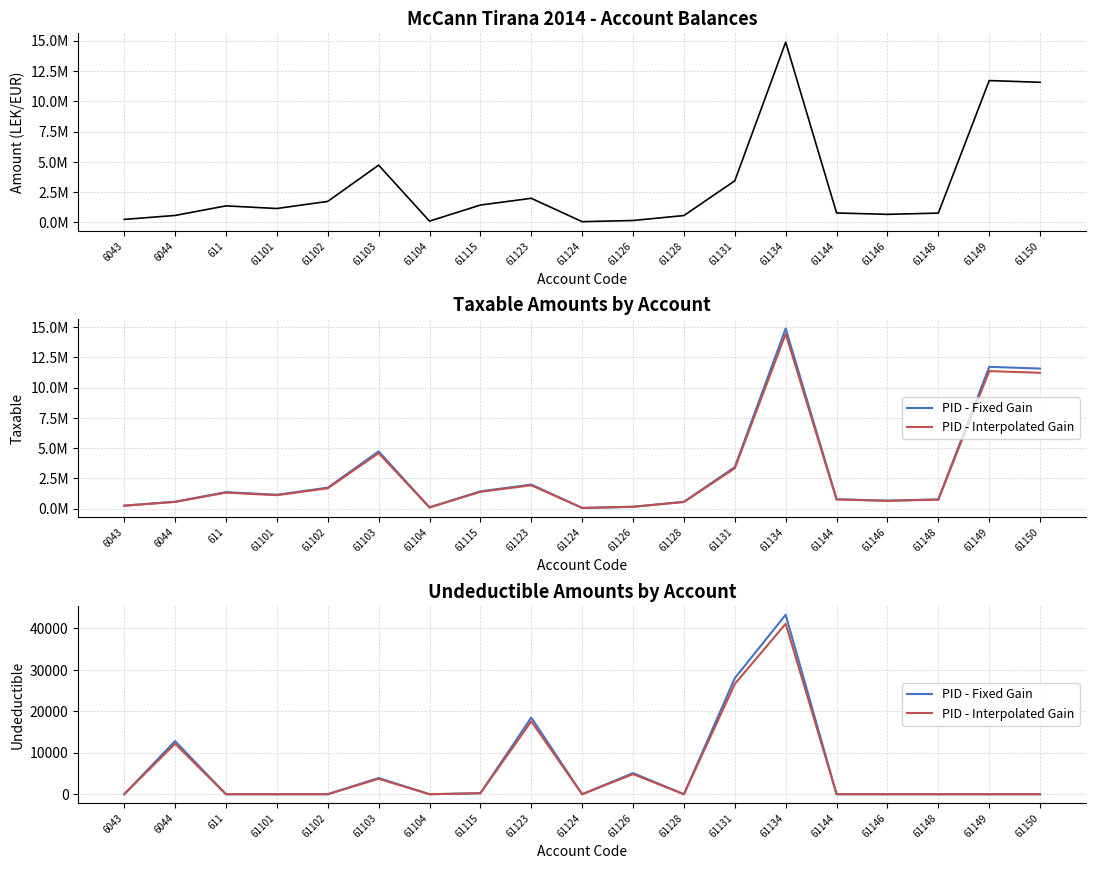

What is the difference between the maximum and minimum values in the PID - Interpolated Gain series?

41134.0